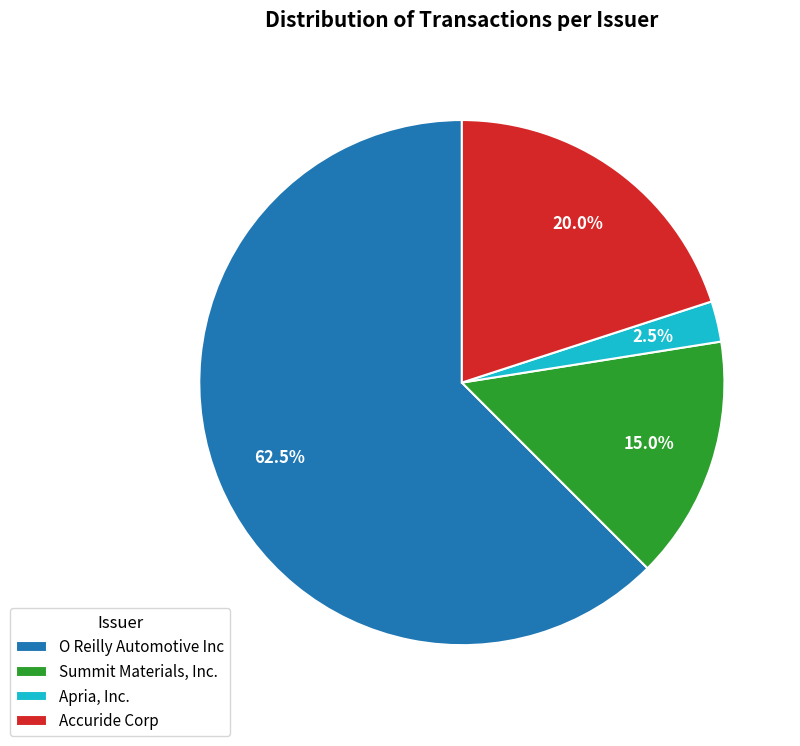

True or false: Accuride Corp accounts for 5% of the total.

False